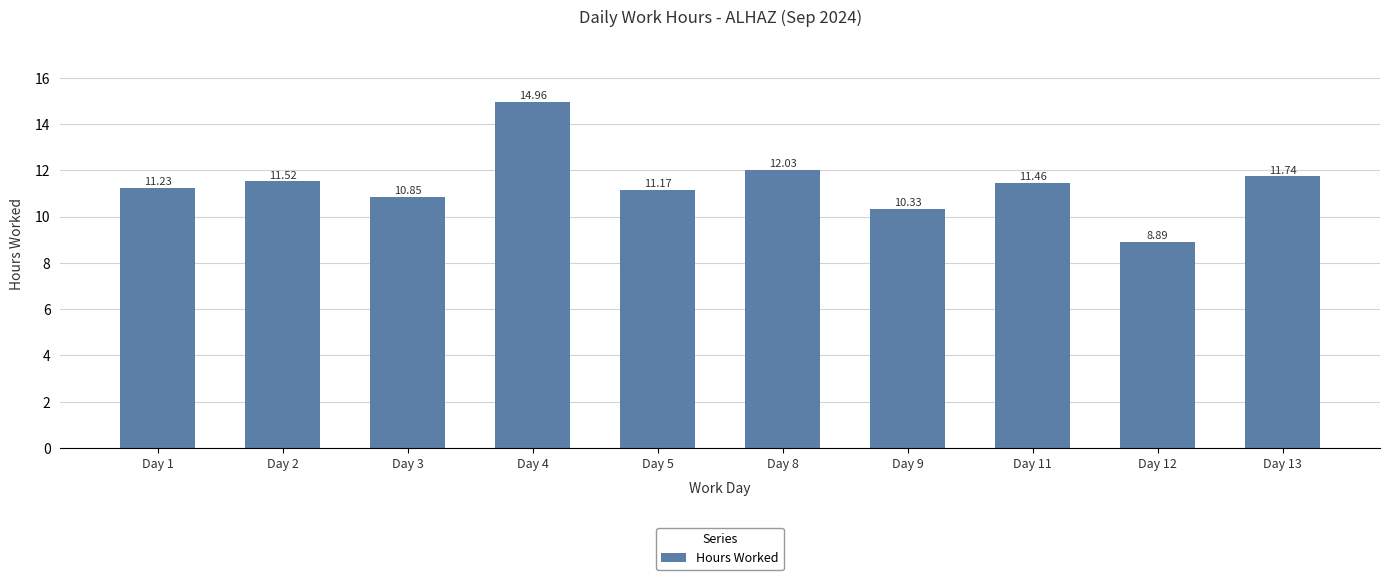

List the labels in order of value, largest first.

Day 4, Day 8, Day 13, Day 2, Day 11, Day 1, Day 5, Day 3, Day 9, Day 12